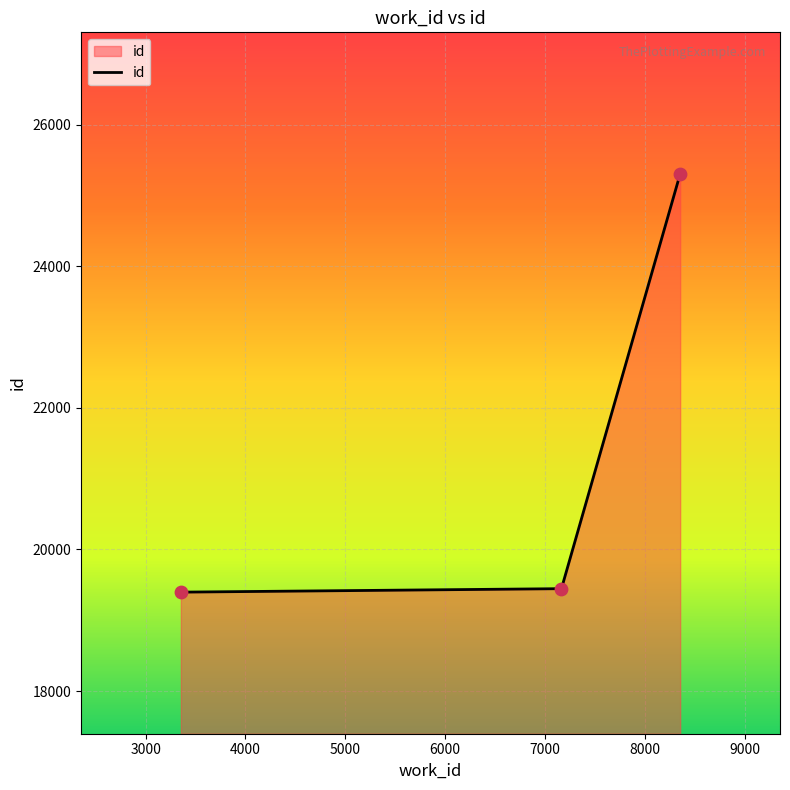

What is the sum of all values?

64148